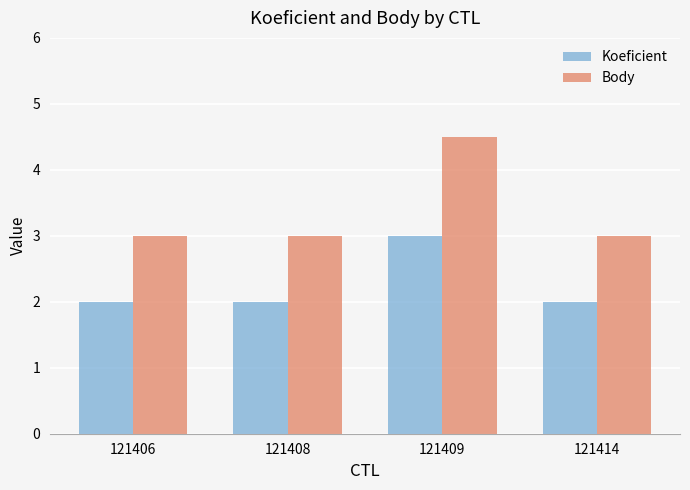

Reading left to right, extract all data points from this chart.

Koeficient: 121406=2.0	121408=2.0	121409=3.0	121414=2.0
Body: 121406=3.0	121408=3.0	121409=4.5	121414=3.0